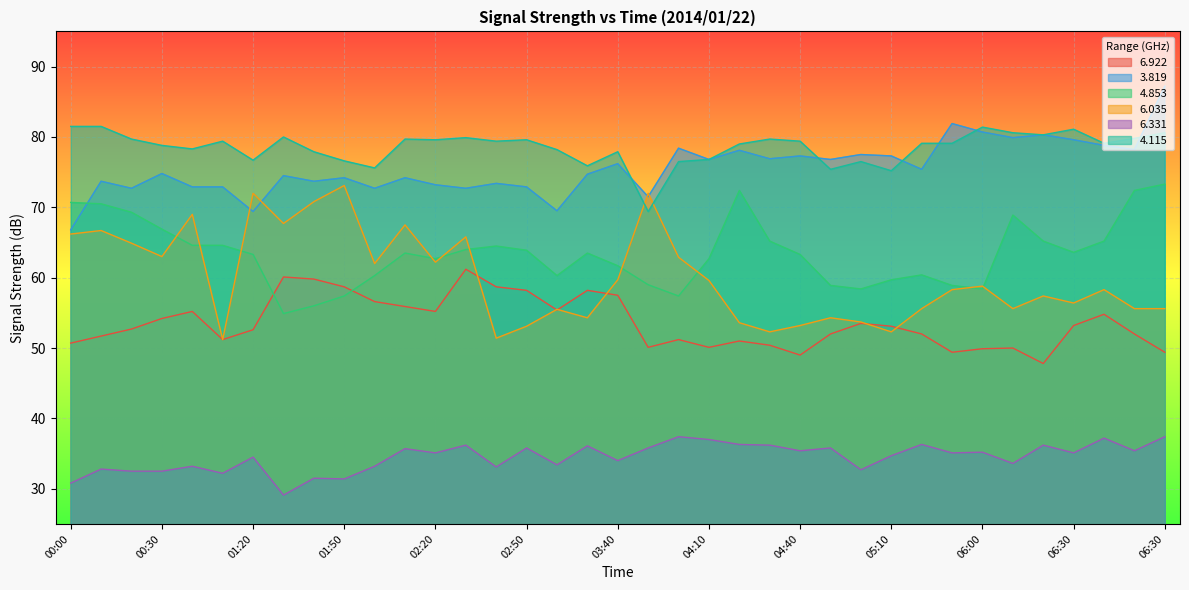

Which series has the largest total across all categories?

4.115